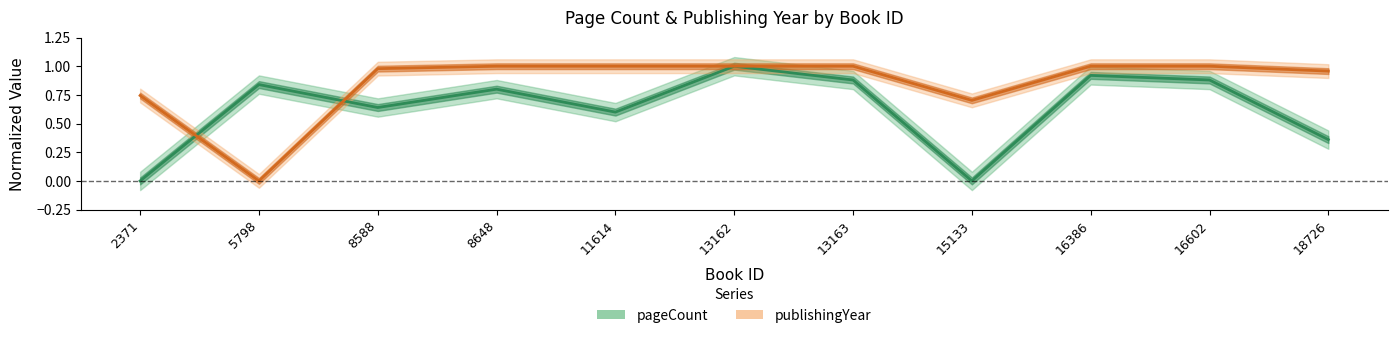

After their last crossing, which series has the higher values: pageCount or publishingYear?

publishingYear